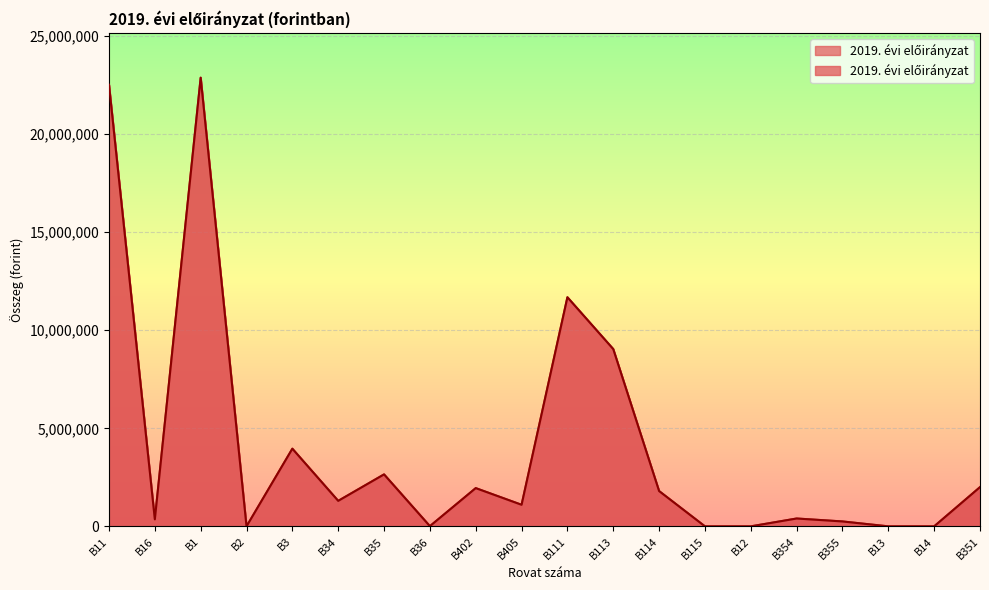

What position from the left is B2?

4